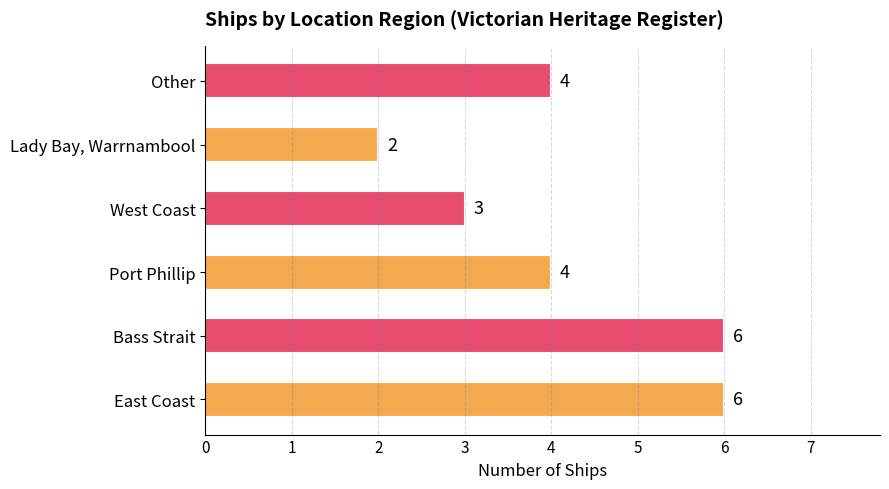

Count the values in the range 3 to 6.

5